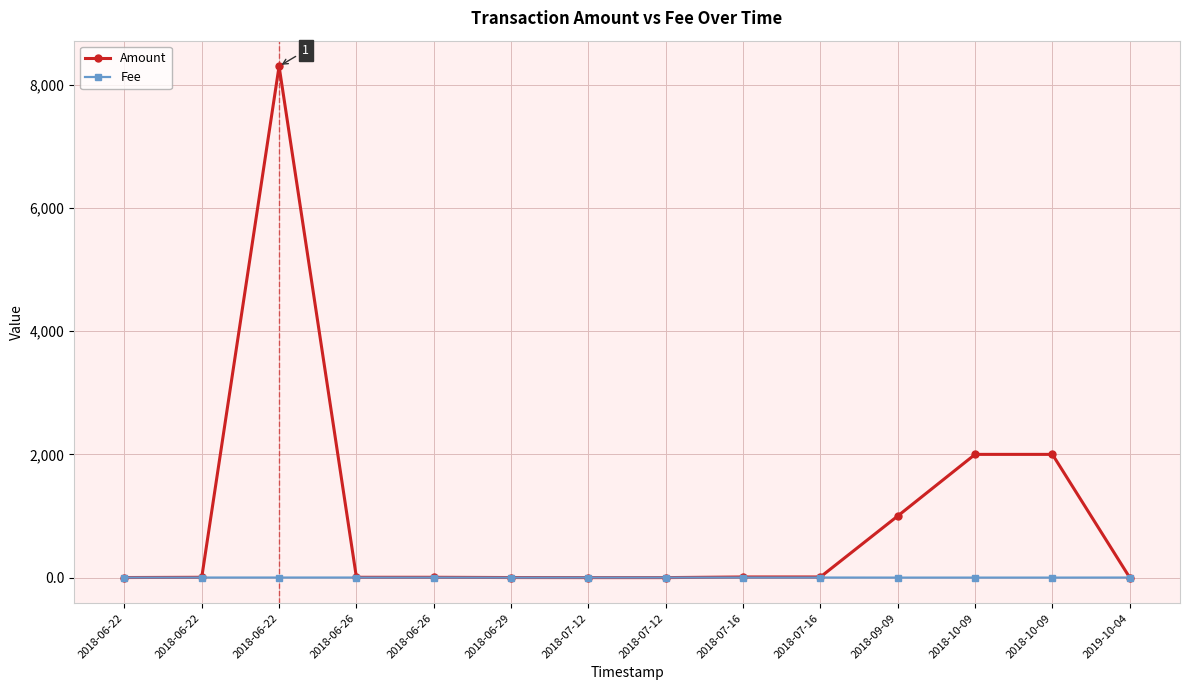

What is the value of the Fee point at the 3rd from the left?

1.0